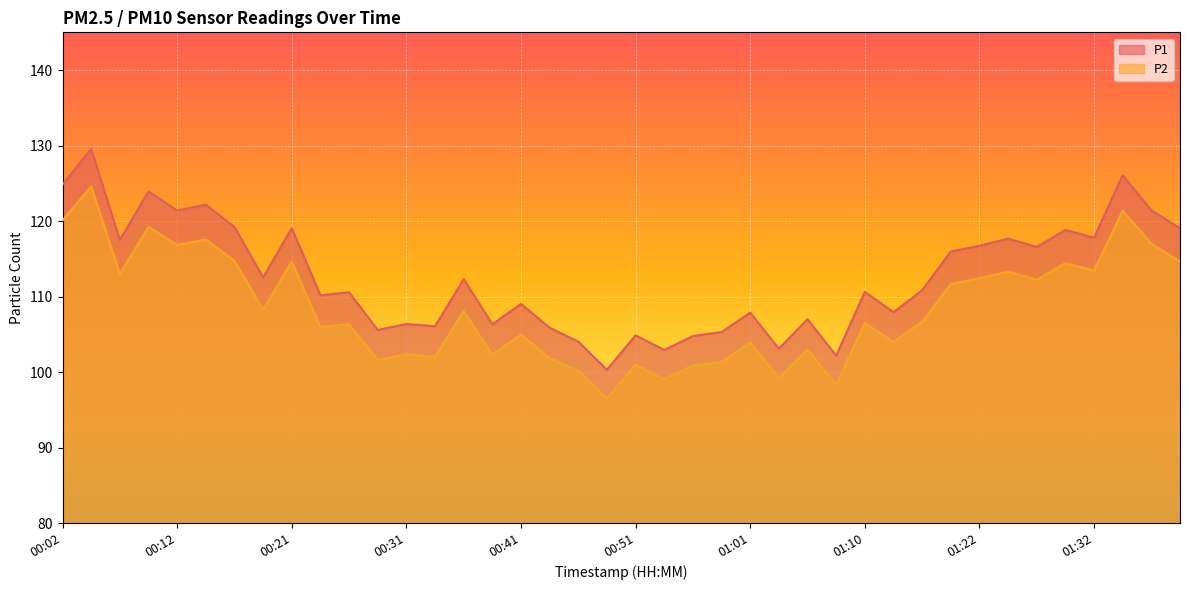

The P1 series shows 194.6 at 01:34. True or false?

False